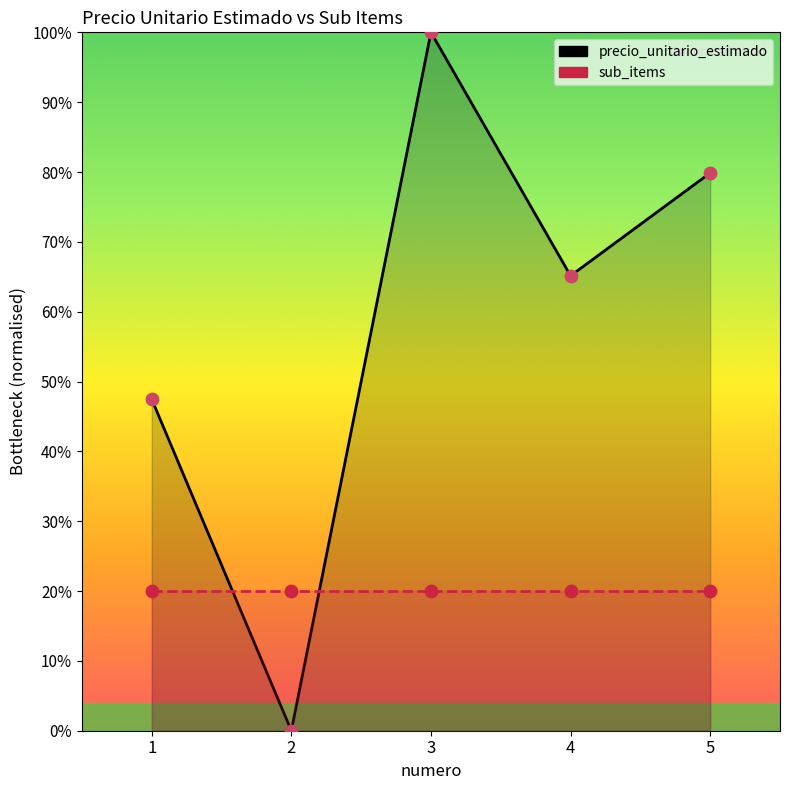

Approximately how many times larger is the value at 4 compared to 3?

0.7